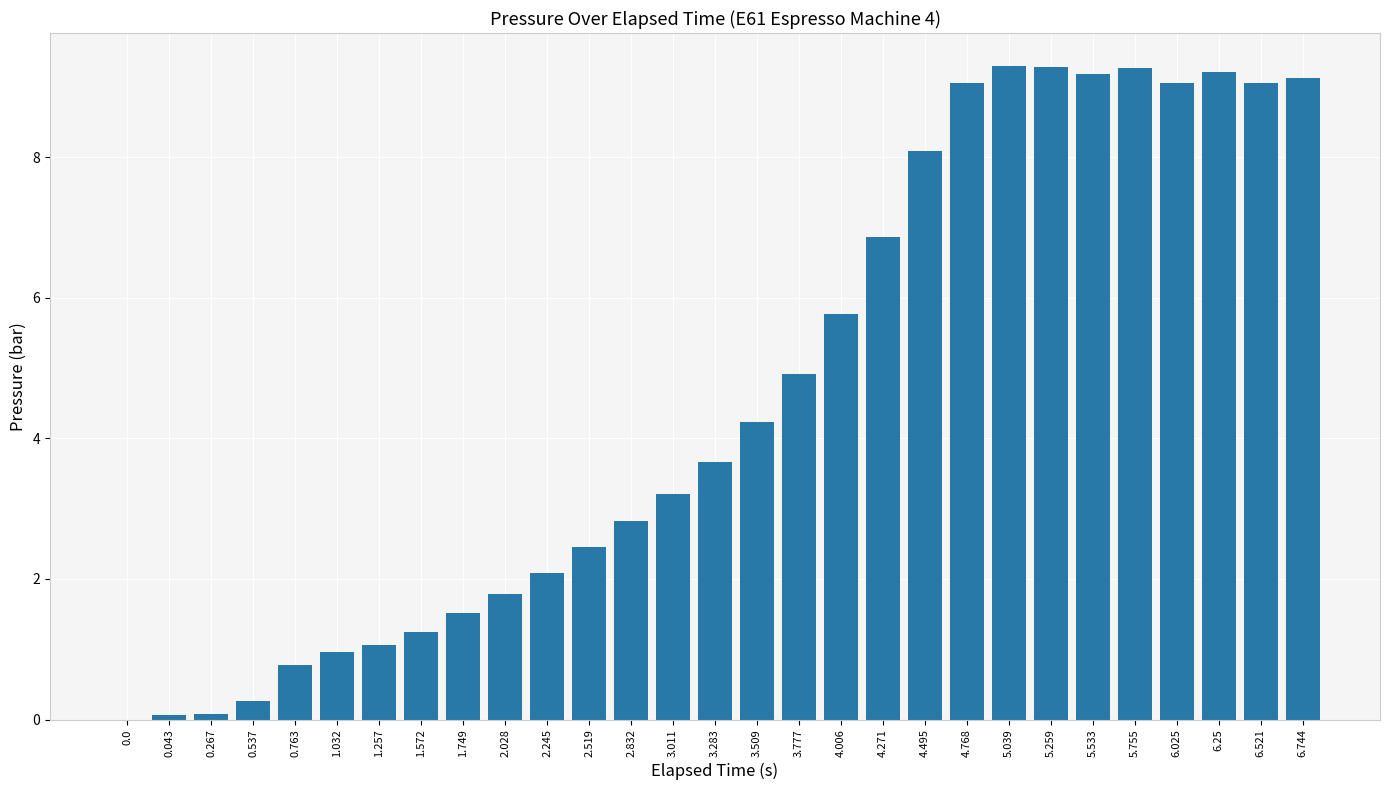

What is the maximum value shown in the chart?

9.3